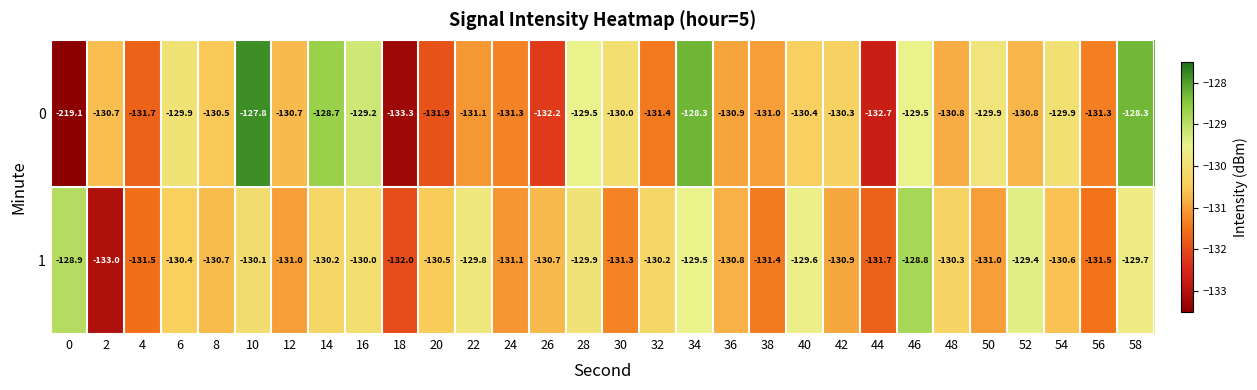

Rank the series at 56 from lowest to highest value.

1, 0